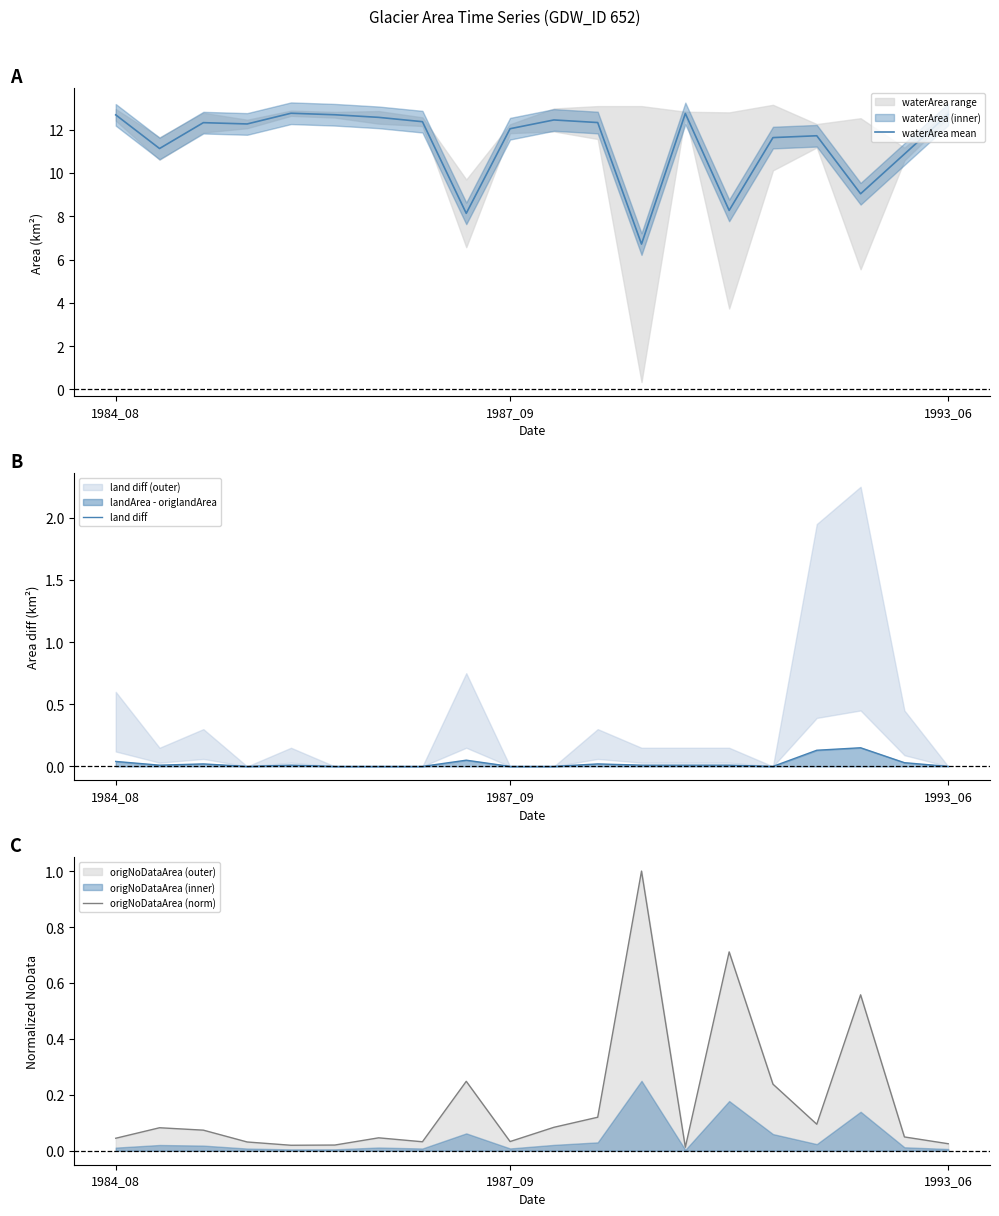

How many categories are shown in the chart?

20